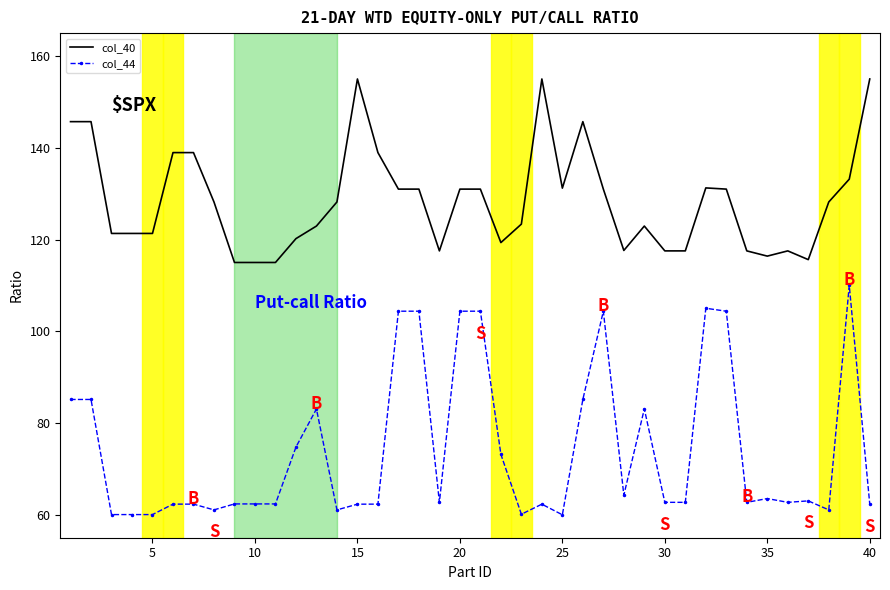

Which series has the largest total across all categories?

col_40